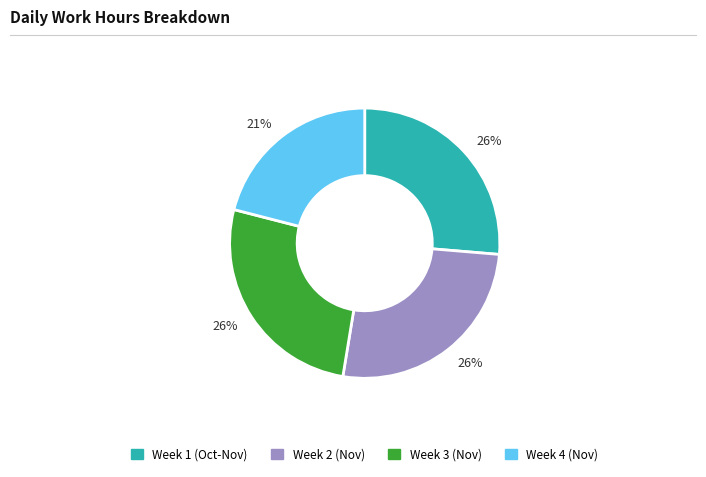

How many segments does this pie chart have?

4